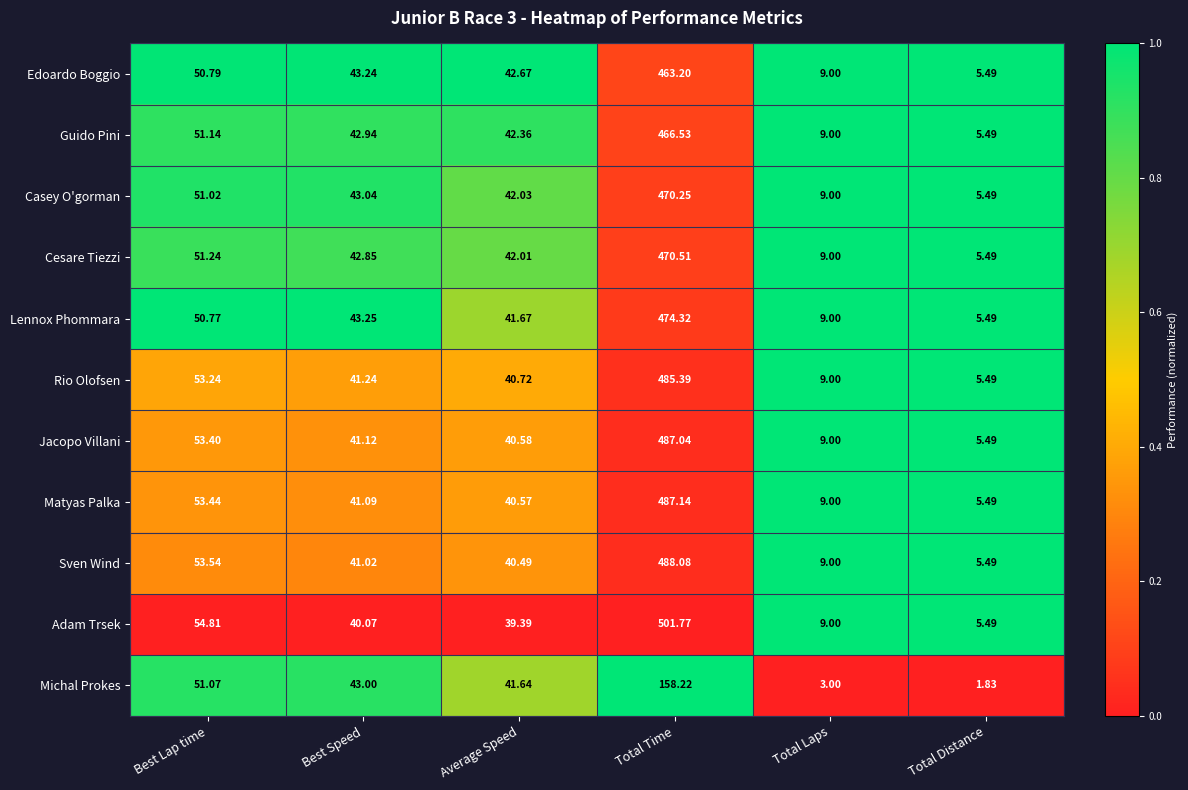

List the labels in order of Adam Trsek value, smallest first.

Total Distance, Total Laps, Average Speed, Best Speed, Best Lap time, Total Time